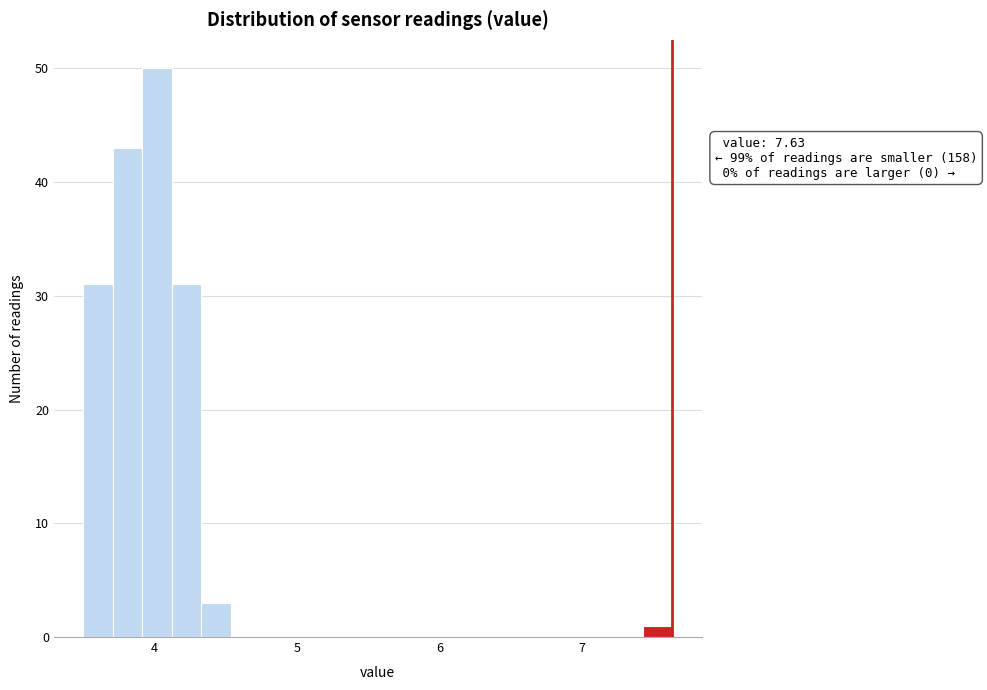

Read against the x-axis, roughly where is the centre of the tallest bar?

4.0